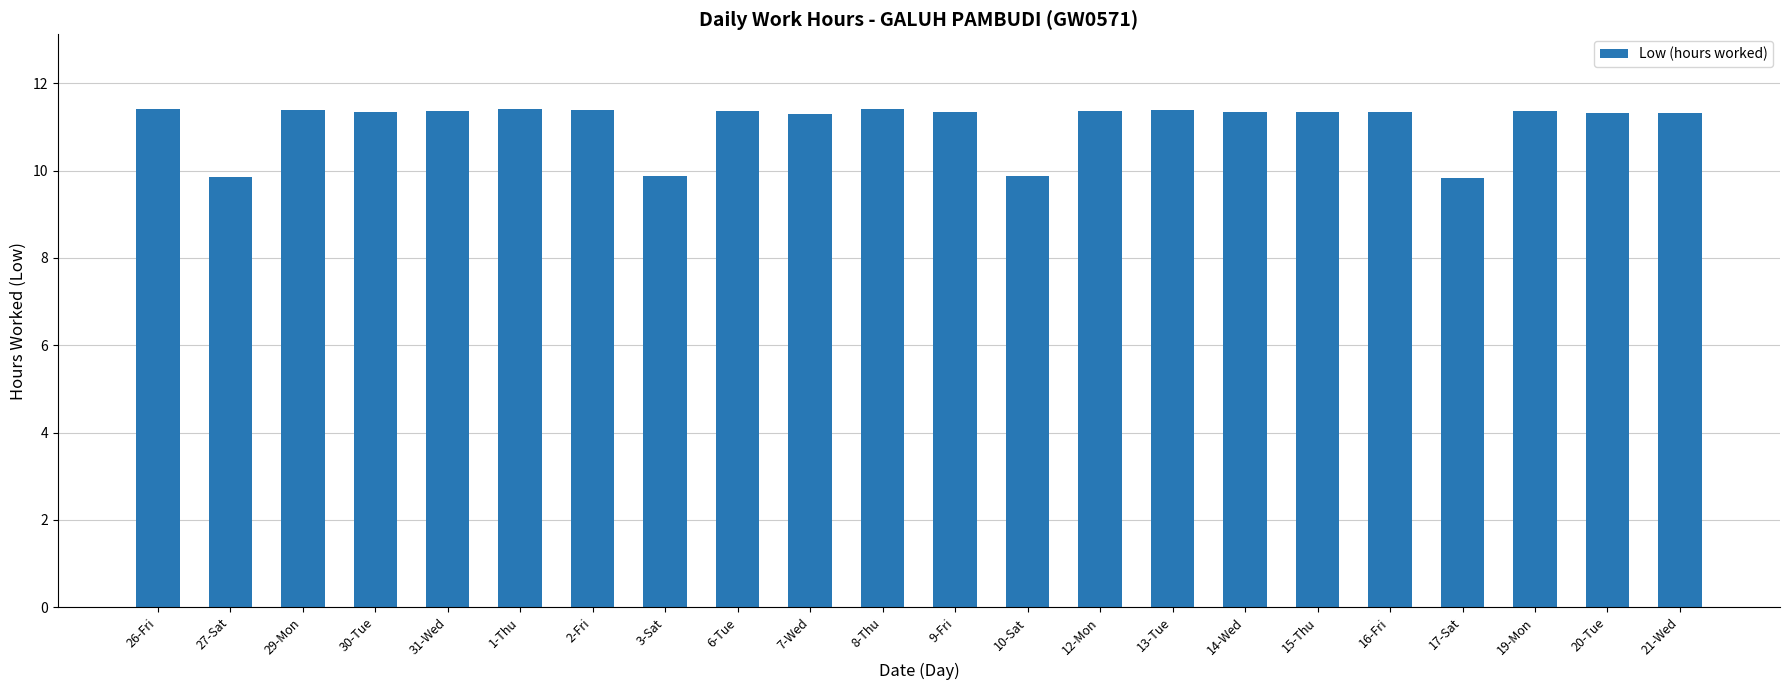

What position from the right is 17-Sat?

4